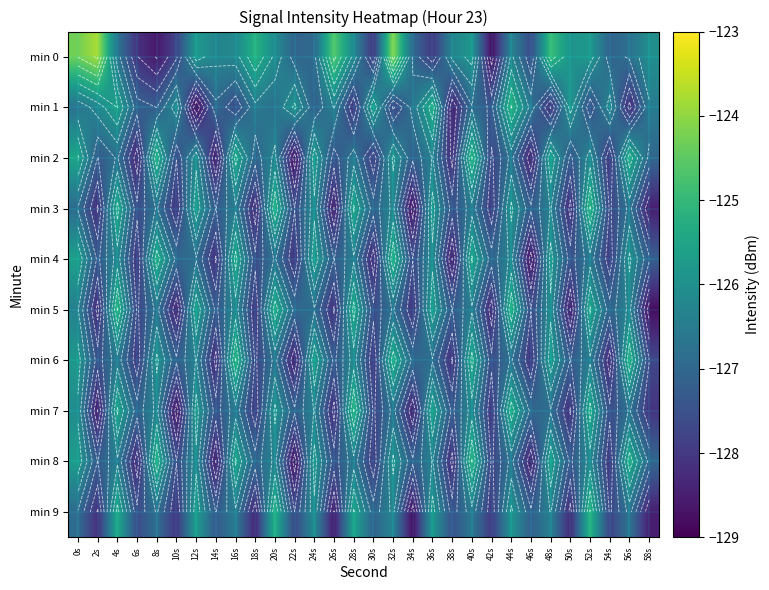

What is the sum of the min 8 values at 20s and 8s?

-251.5